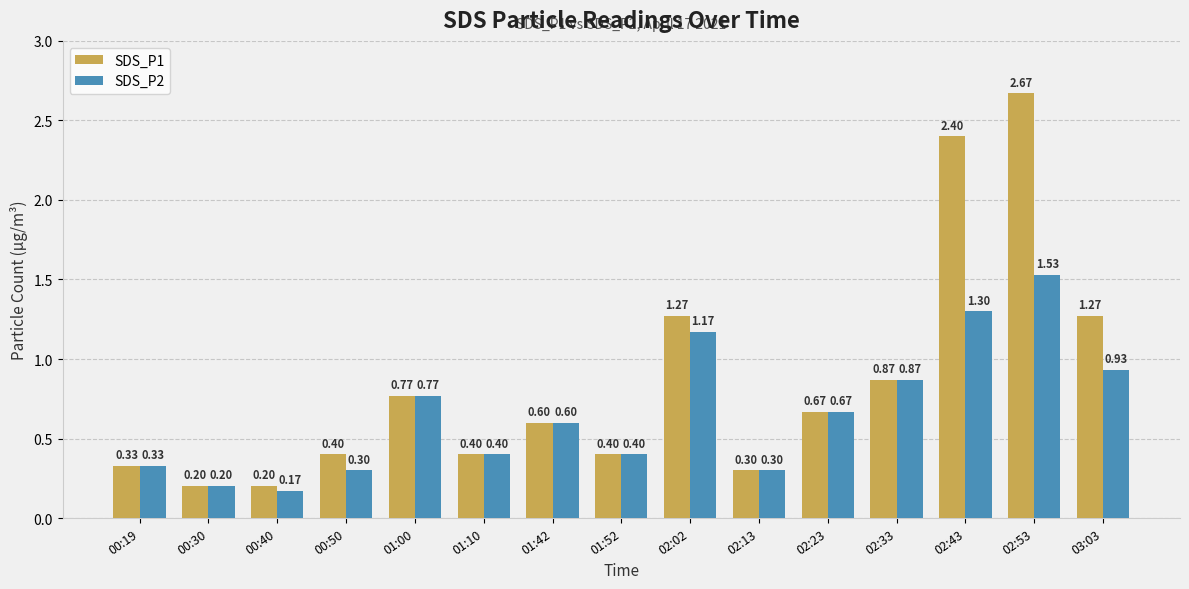

What is the sum of all SDS_P2 values?

9.9